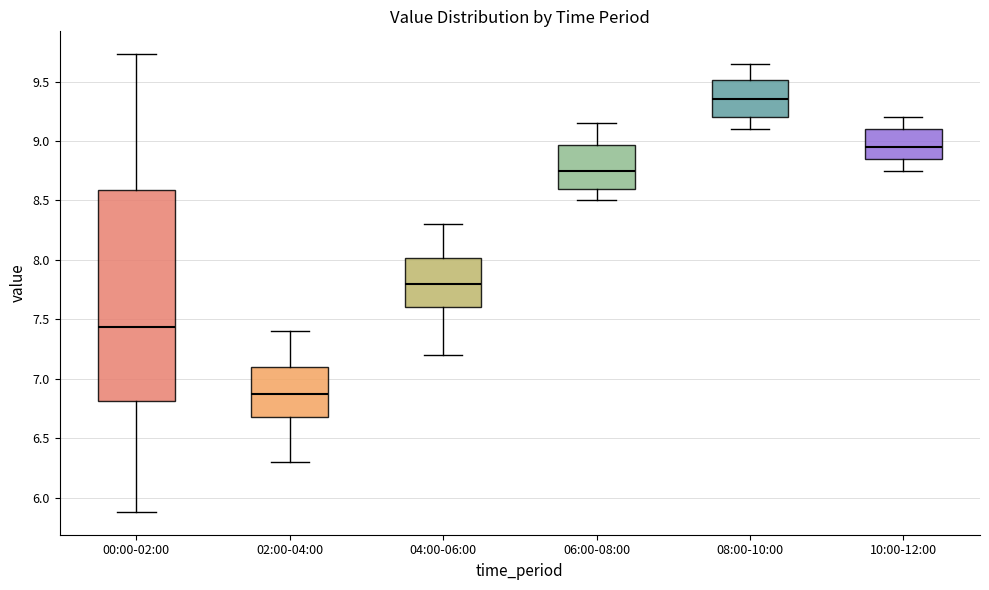

Which box has the highest median line?

08:00-10:00